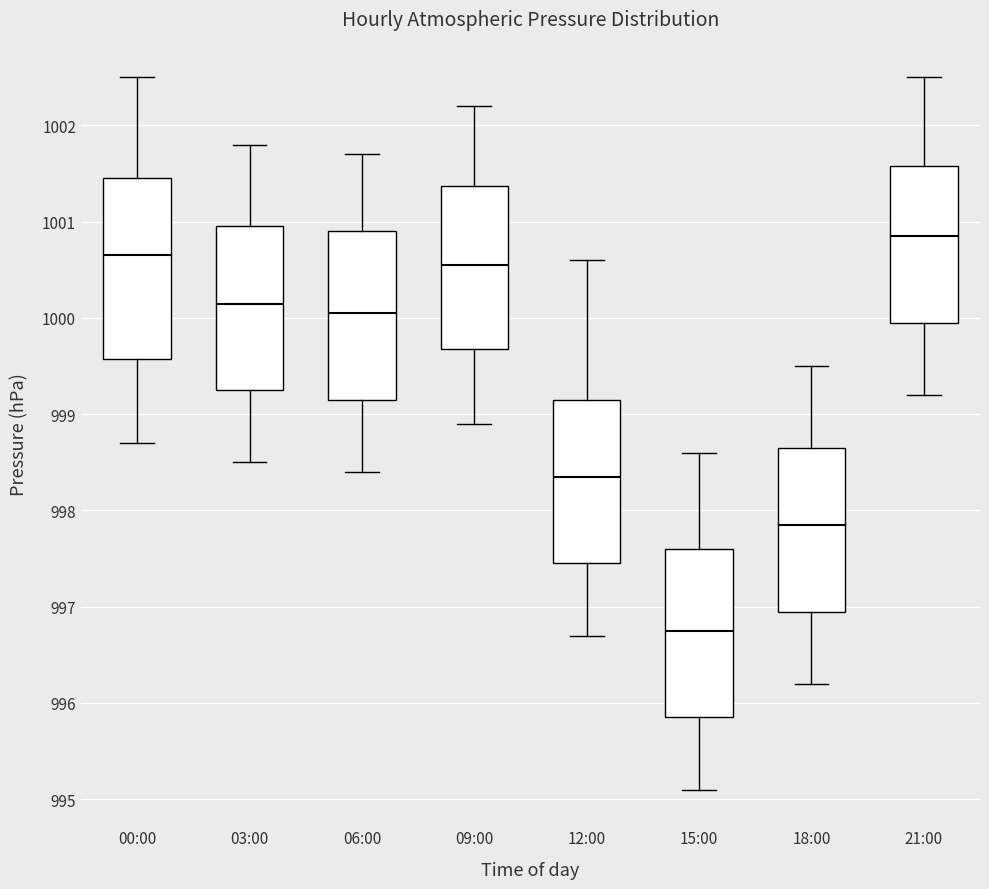

Where does the upper whisker of the box for 00:00 end on the y-axis? The values are not printed on the chart, so give them approximately, as read against the axis.

1002.5